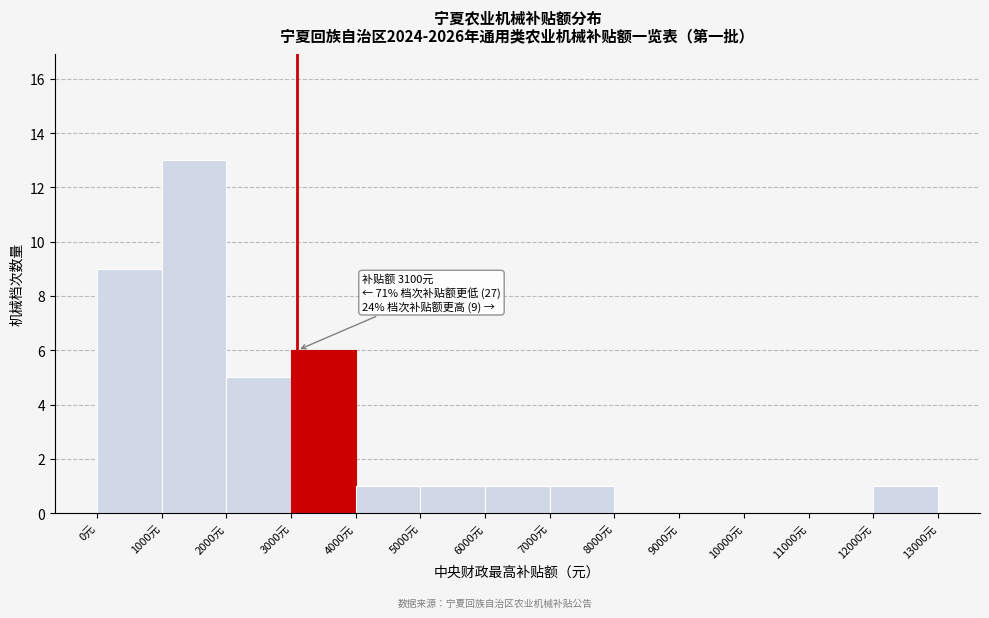

Which range on the x-axis has the tallest bar?

1000 to 2000